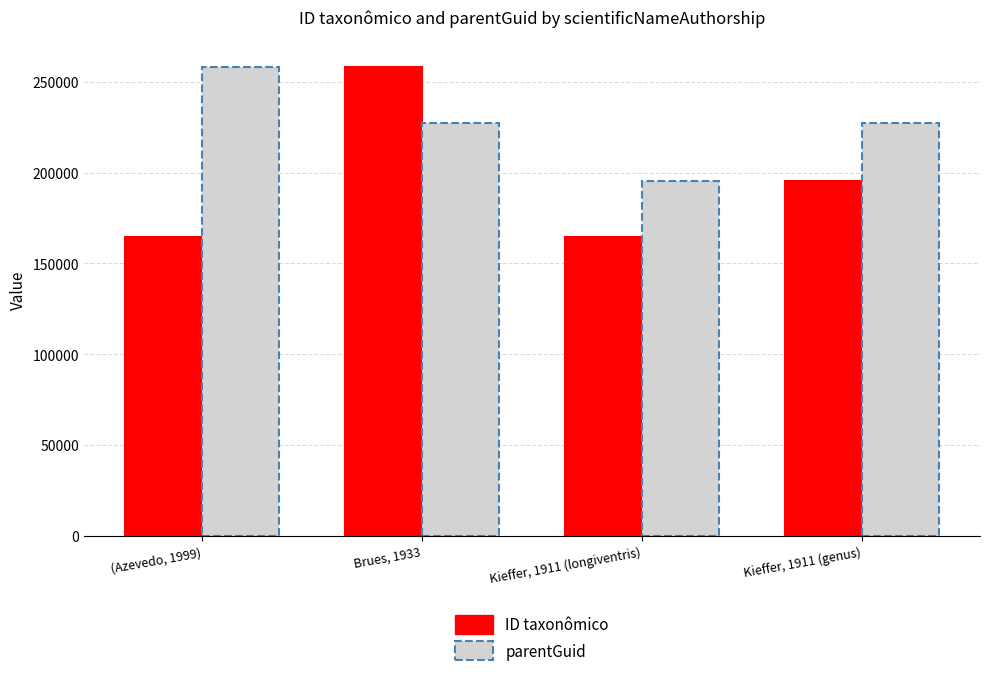

How many bars are there in each group?

2